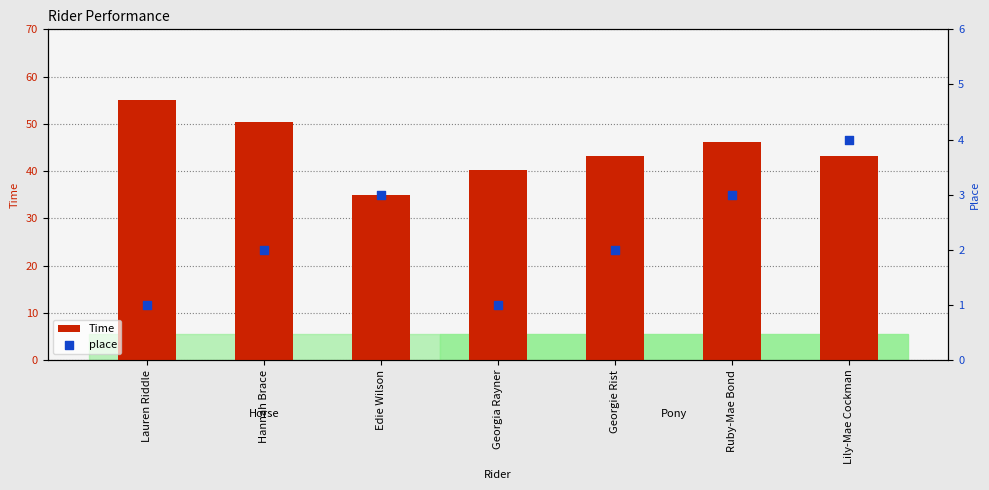

At which category is the sum across all series the highest?

Lauren Riddle